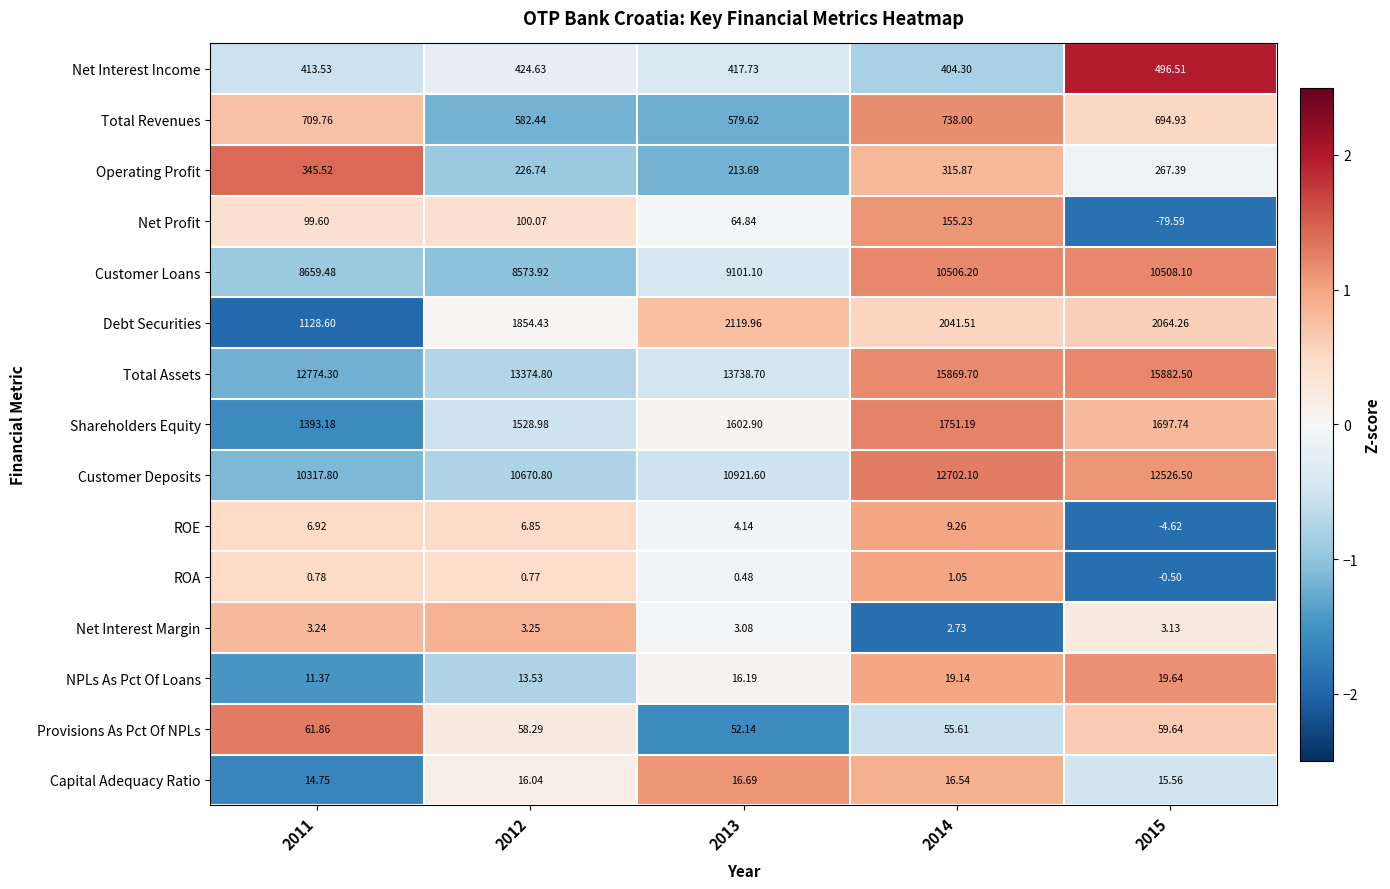

Which series has the widest spread of values?

Total Assets